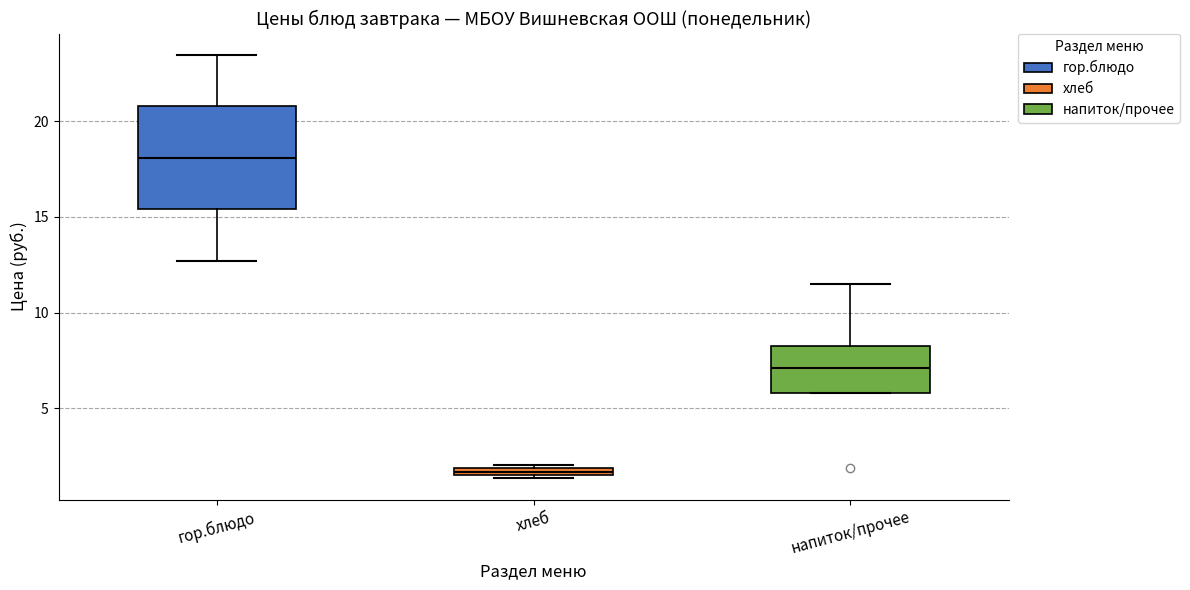

Where is the upper edge of the box for напиток/прочее on the y-axis? The values are not printed on the chart, so give them approximately, as read against the axis.

8.0